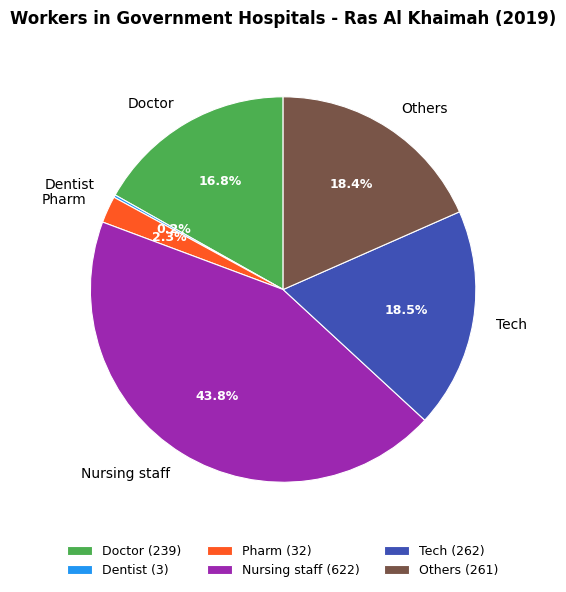

What is the total percentage of Others and Tech?

36.9%